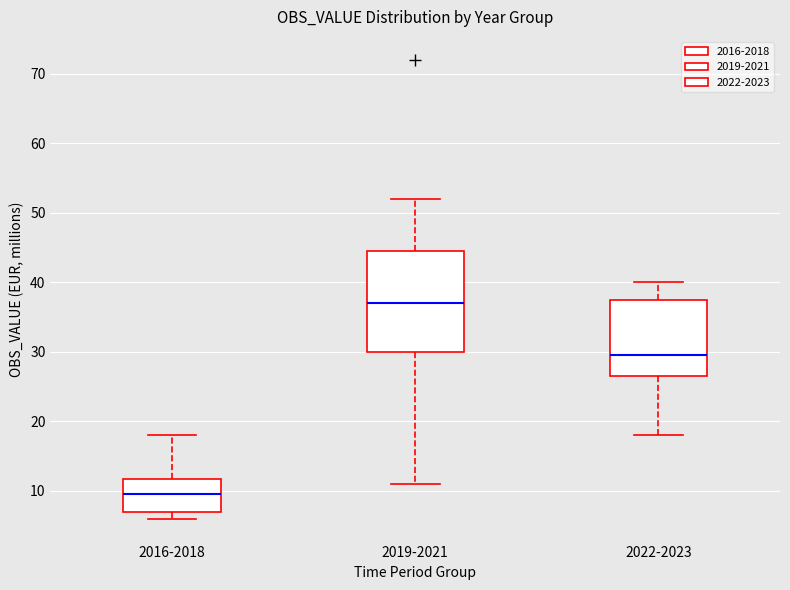

Which box is the tallest, from its lower edge to its upper edge?

2019-2021